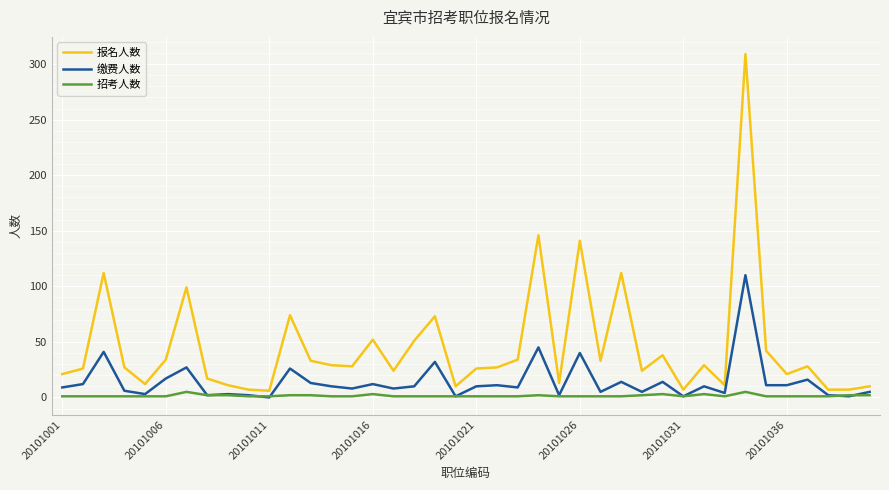

What is the maximum value for 报名人数?

309